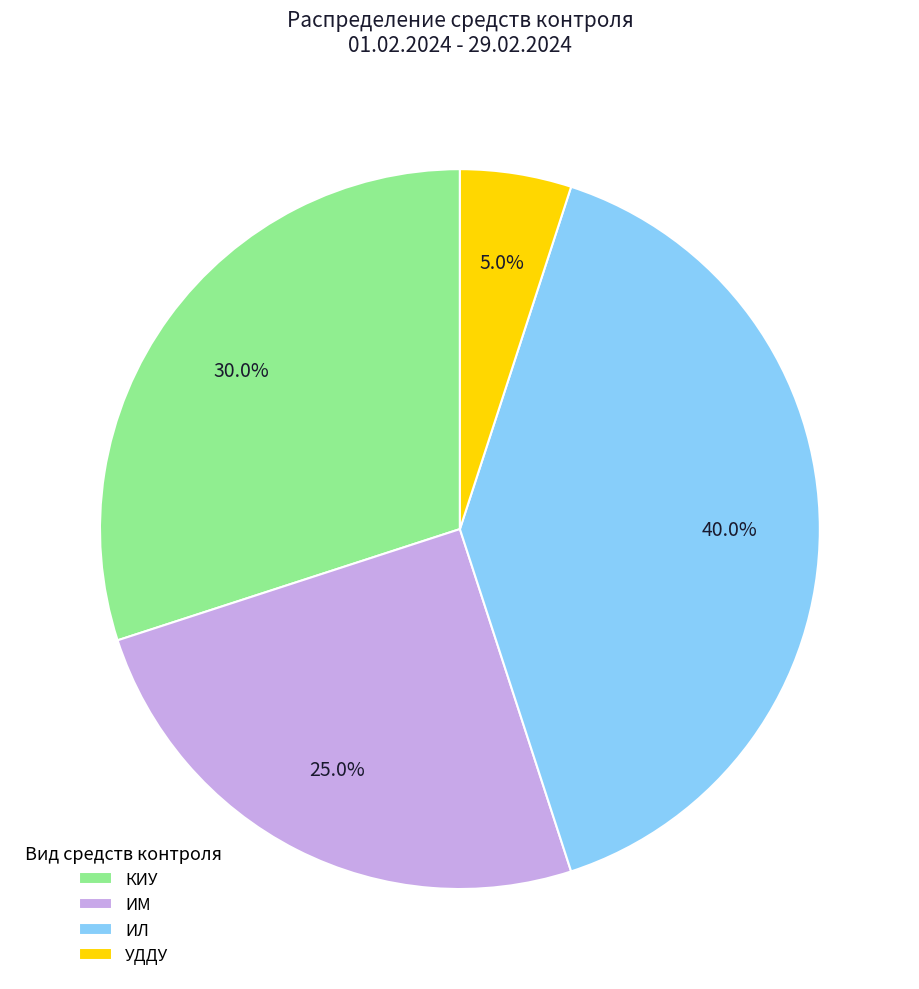

Which has a higher value, ИМ or ИЛ?

ИЛ